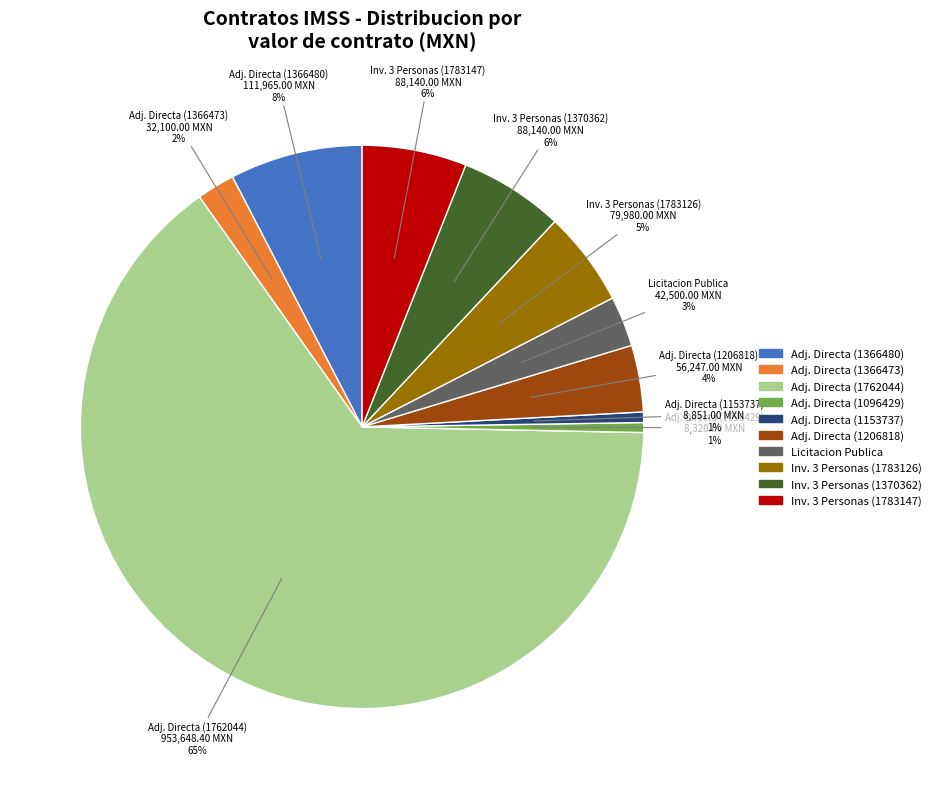

To the nearest percent, what is the average slice percentage?

10%